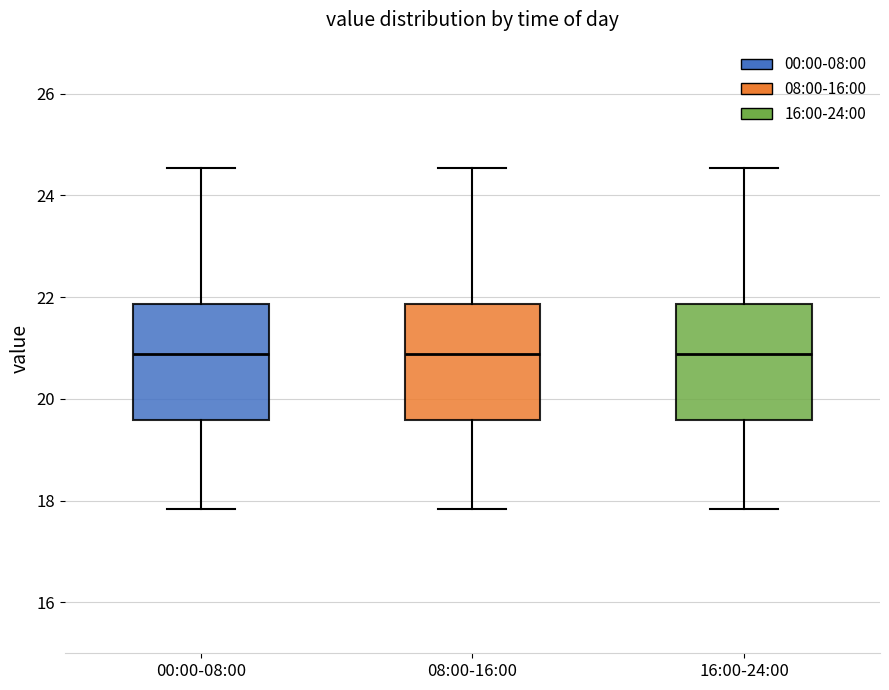

Reading left to right, transcribe this box plot: for each box, give where its median line is, the range the box spans, and where its two whiskers end, as read against the y-axis. The values are not printed on the chart, so give them approximately, as read against the axis.

00:00-08:00: median 20.8, box 19.6 to 21.8, whiskers 17.8 to 24.6
08:00-16:00: median 20.8, box 19.6 to 21.8, whiskers 17.8 to 24.6
16:00-24:00: median 20.8, box 19.6 to 21.8, whiskers 17.8 to 24.6